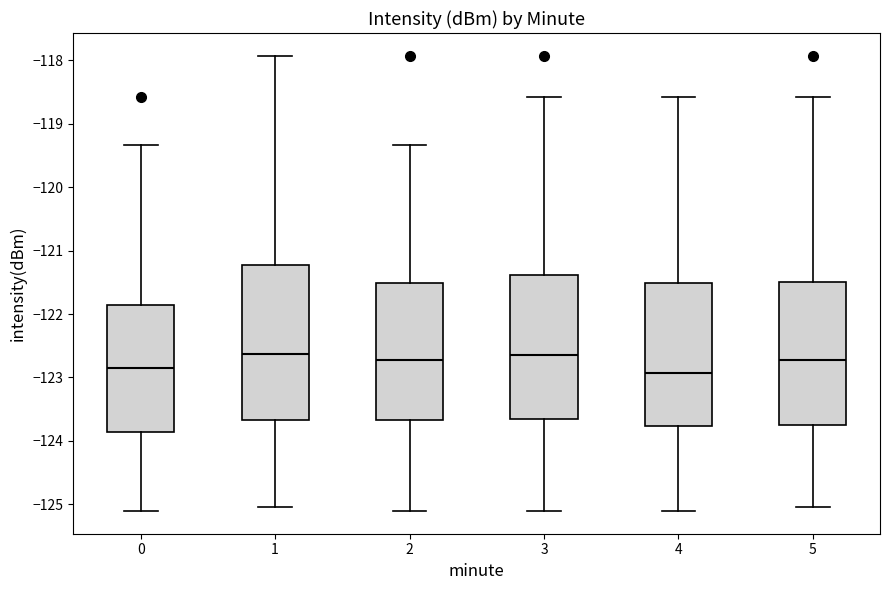

Where does the lower whisker of the box at x = 5 end on the y-axis? The values are not printed on the chart, so give them approximately, as read against the axis.

-125.0